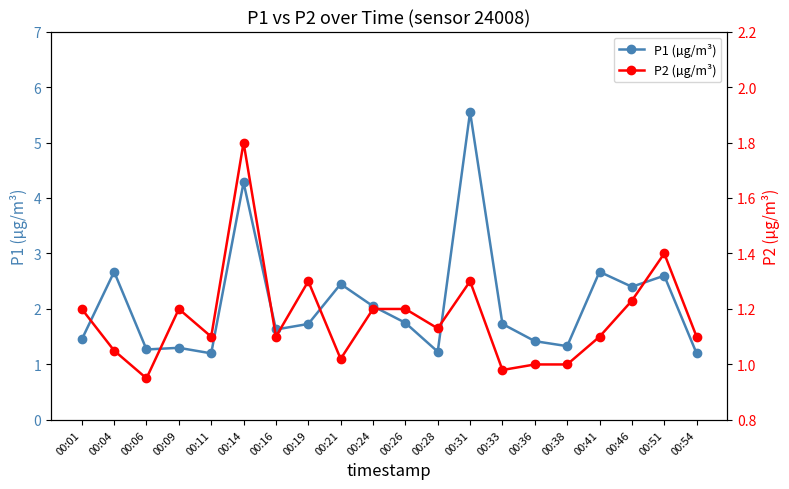

At which label does P2 (µg/m³) first exceed 1?

00:01